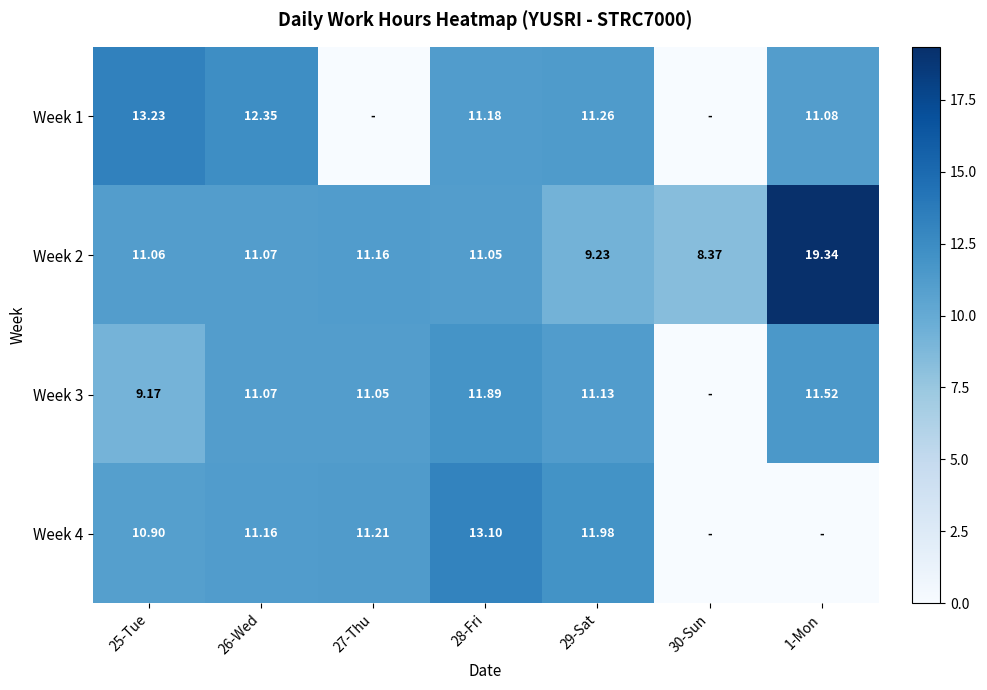

What is the spread (max minus min) of values at 28-Fri?

2.0